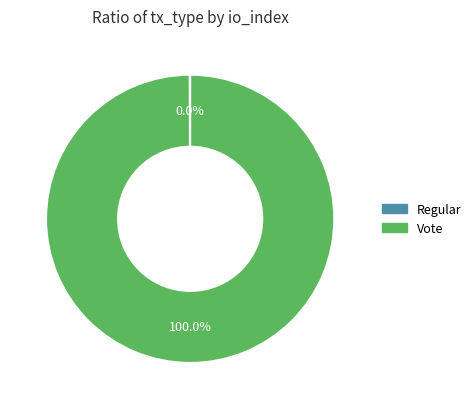

What is the largest slice in the pie chart?

Vote